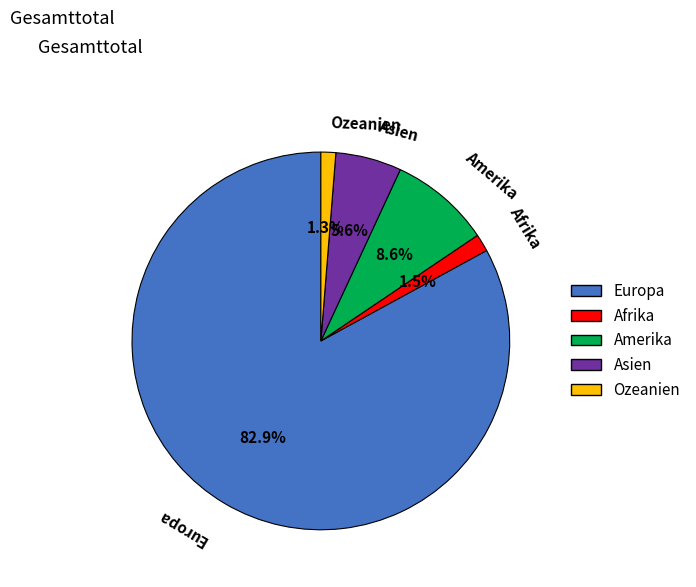

To the nearest percent, what is the difference between the largest and smallest slice percentages?

82%